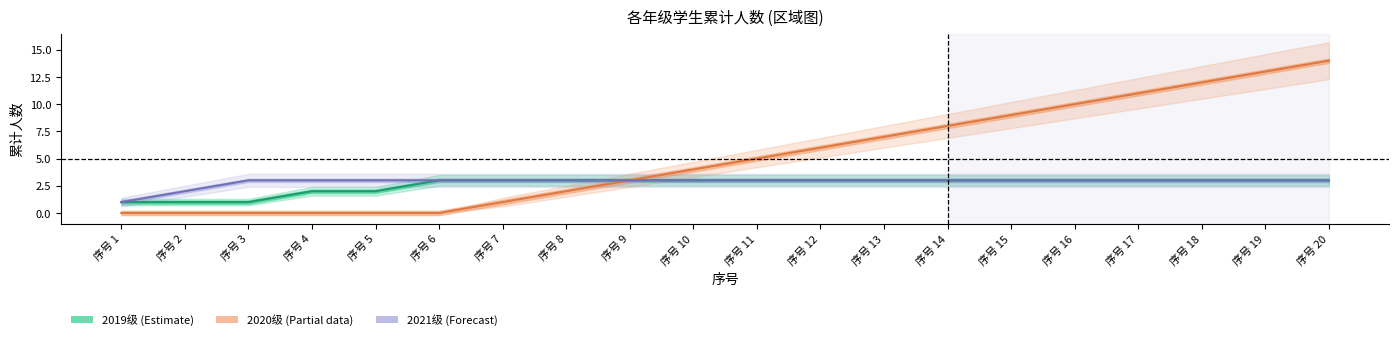

What is the difference between the highest and lowest values at 序号 15?

6